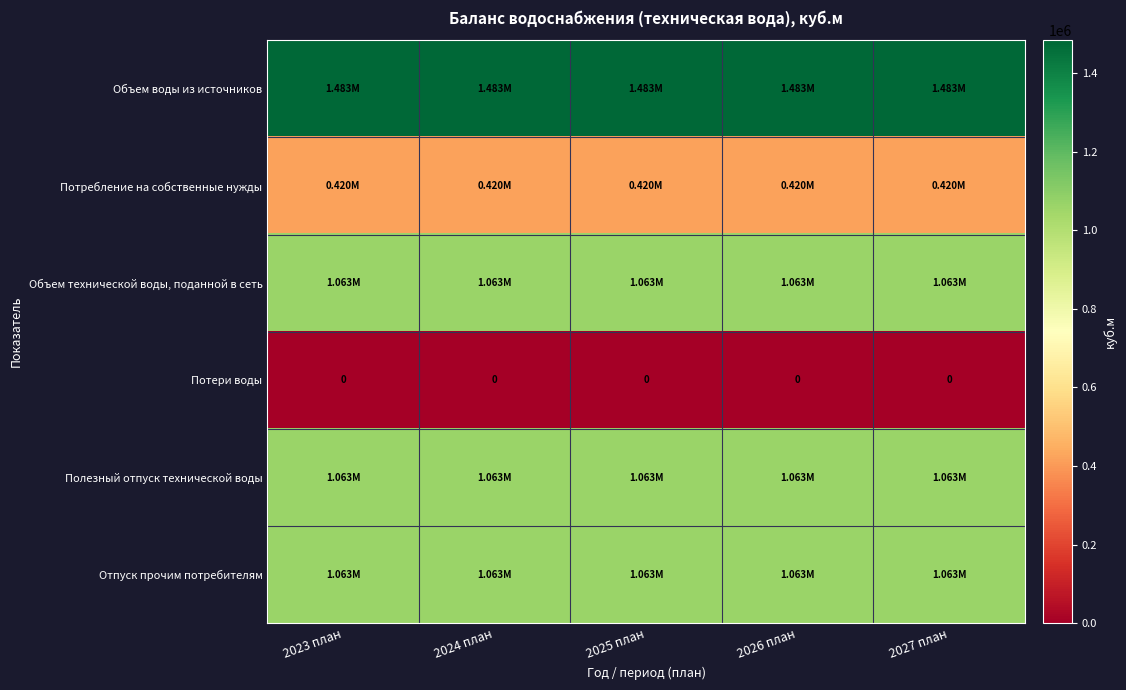

Between 2023 план and 2026 план, which series saw the biggest shift?

Объем воды из источников